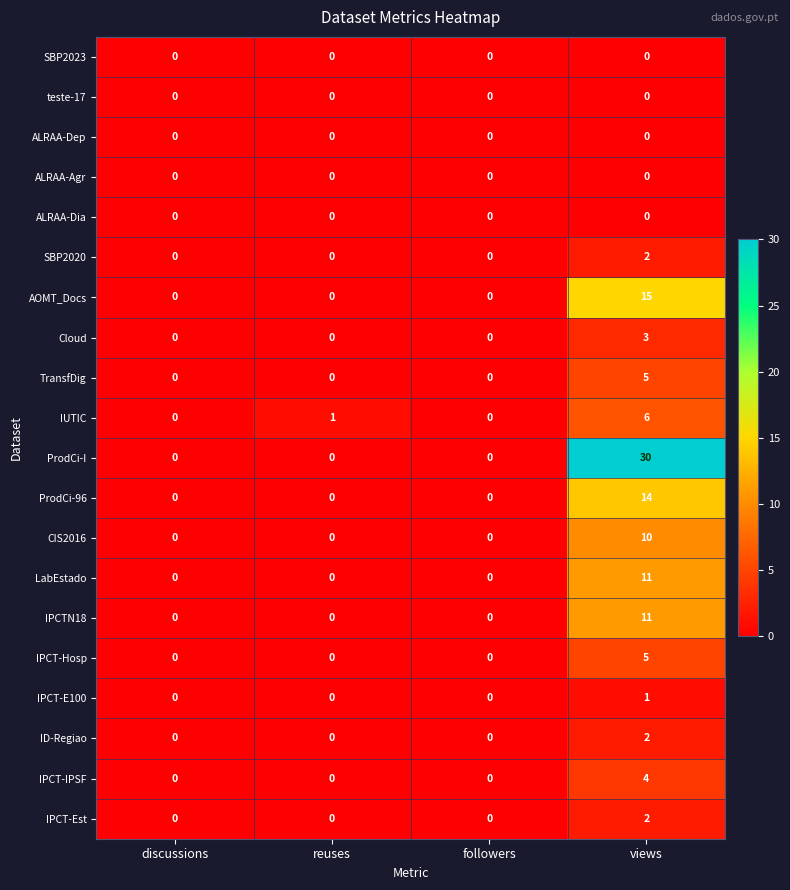

Which series has the widest spread of values?

ProdCi-I